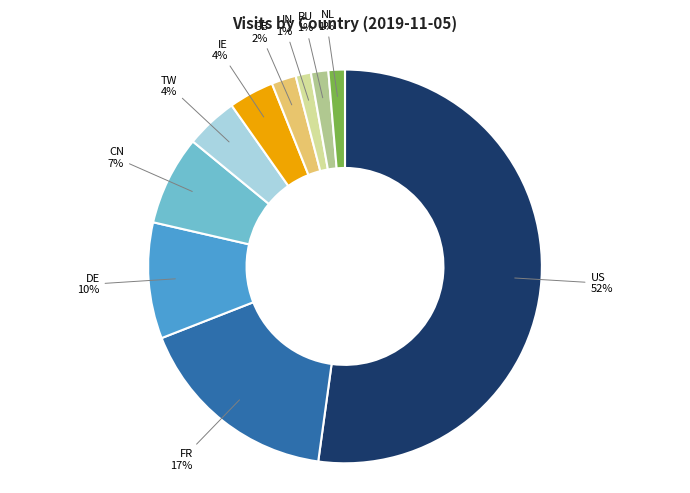

Is there any slice that represents more than half of the pie?

Yes